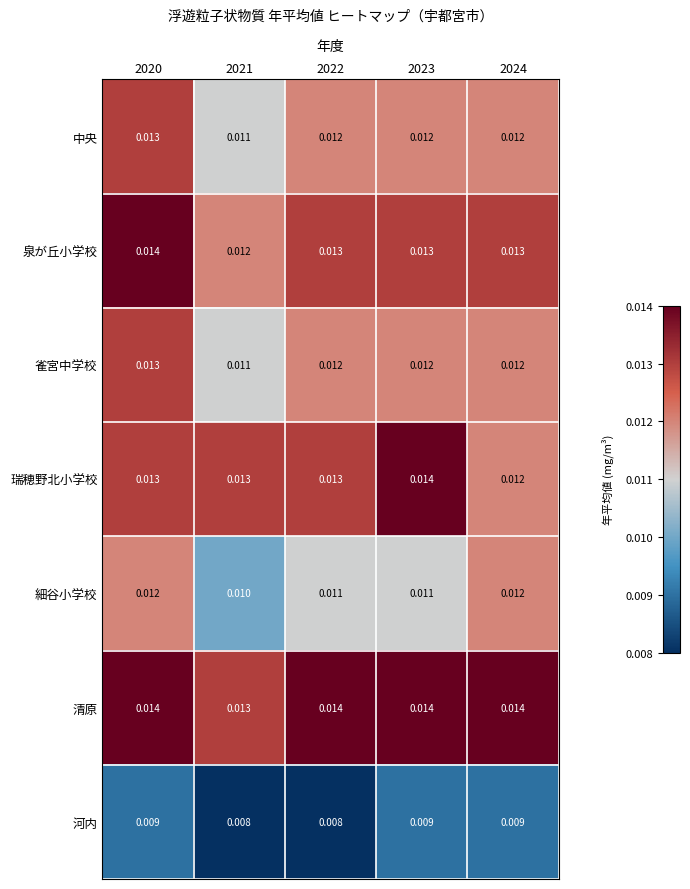

Count the number of data series in this chart.

7